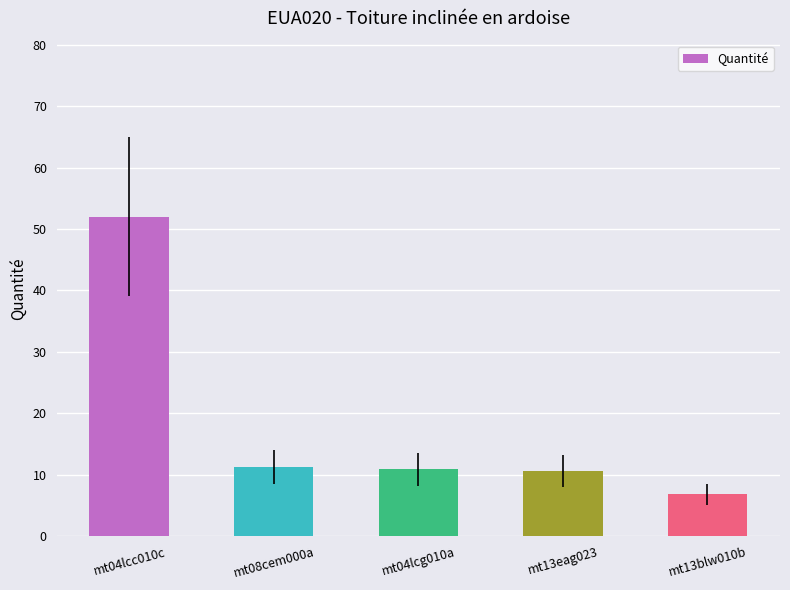

How many data points are less than 10?

1